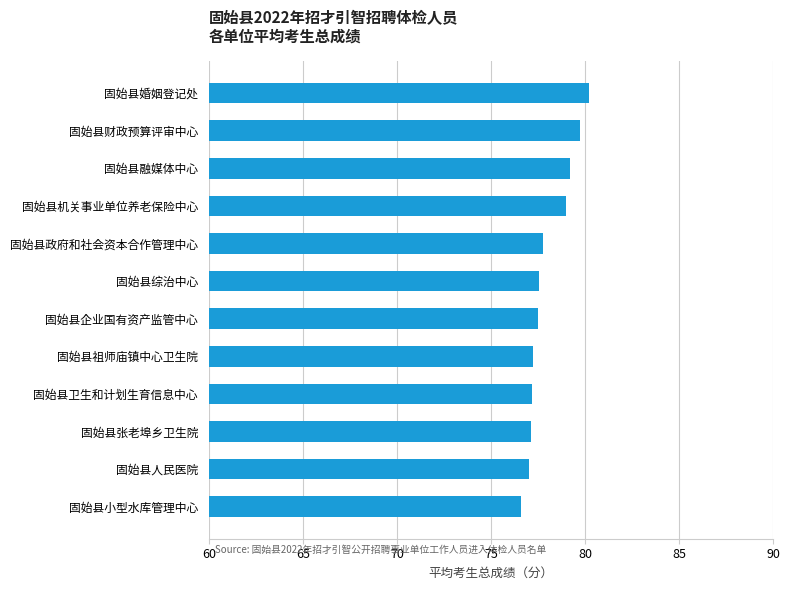

Is it true that the value at 固始县人民医院 is 77.0?

True